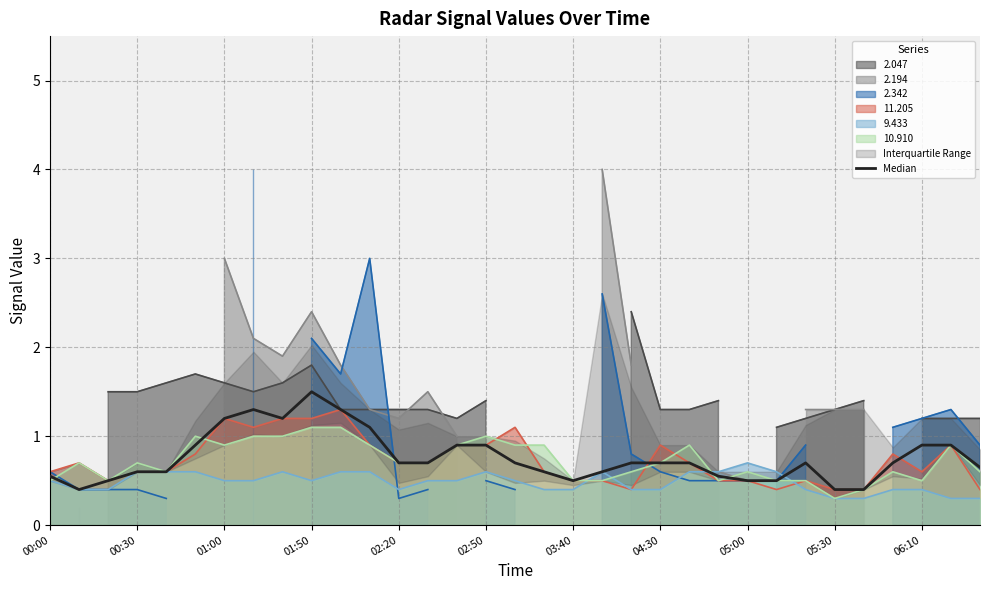

How many interior local peaks (higher than both neighbors) does the data have?

4